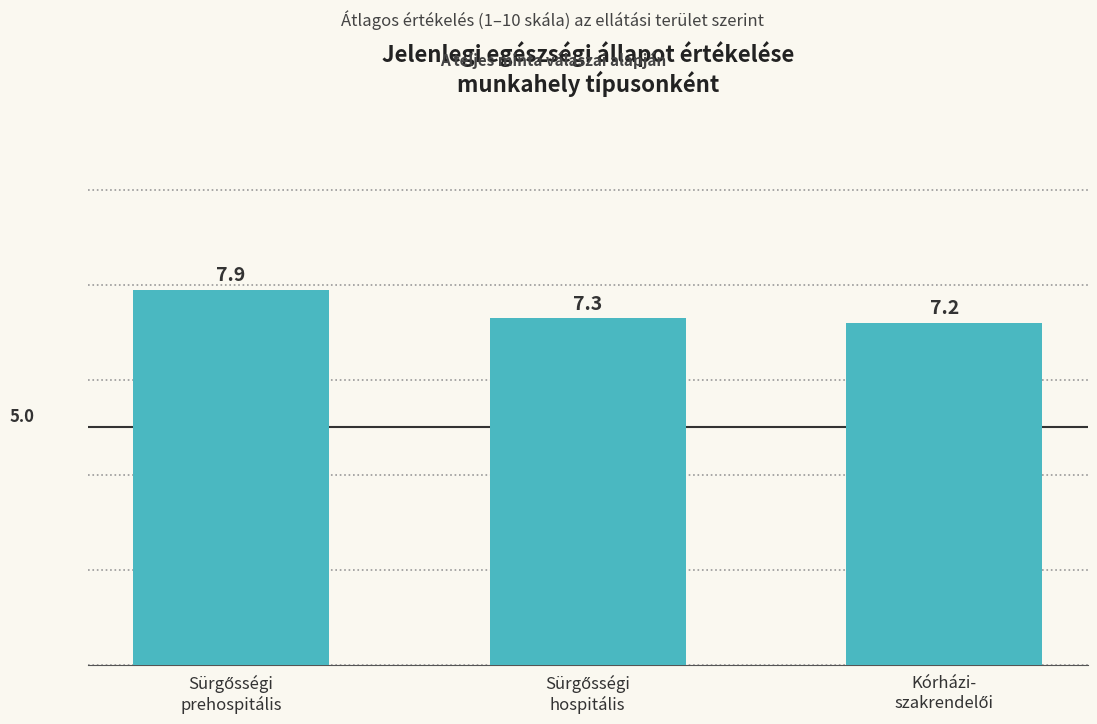

Count the values in the range 7 to 8.

3